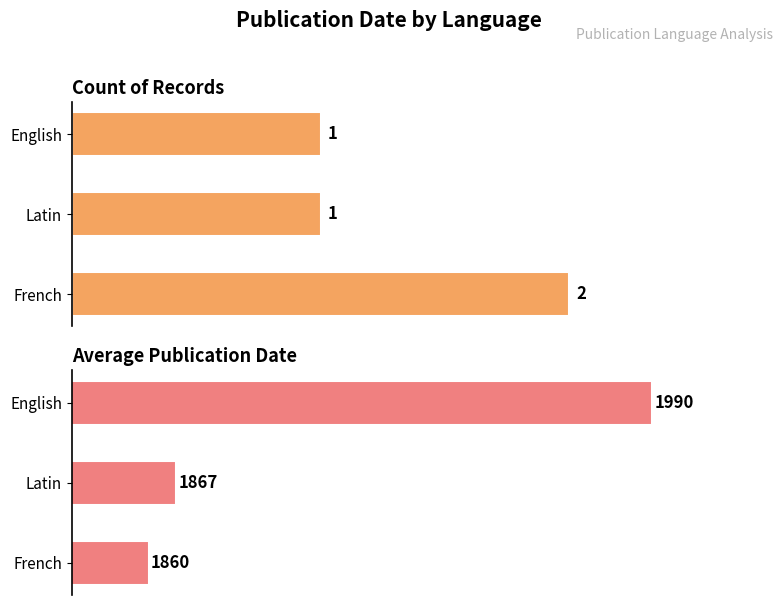

What is the lowest value of the Count of Records series?

1